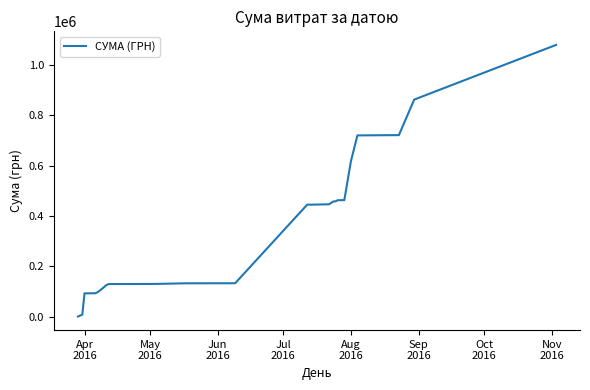

What is the greatest value displayed?

1080617.1